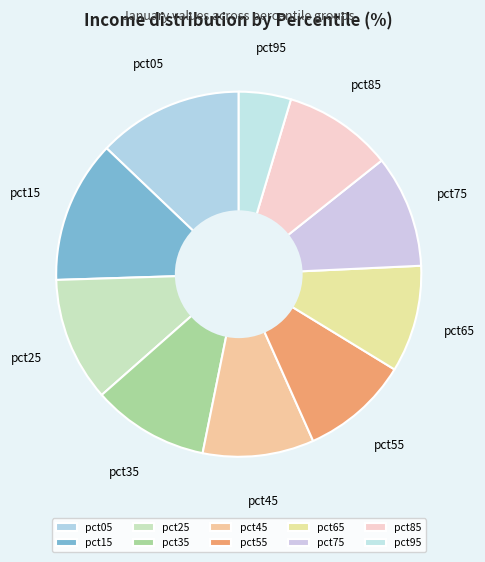

Do pct55 and pct05 together represent more than half of the pie?

No